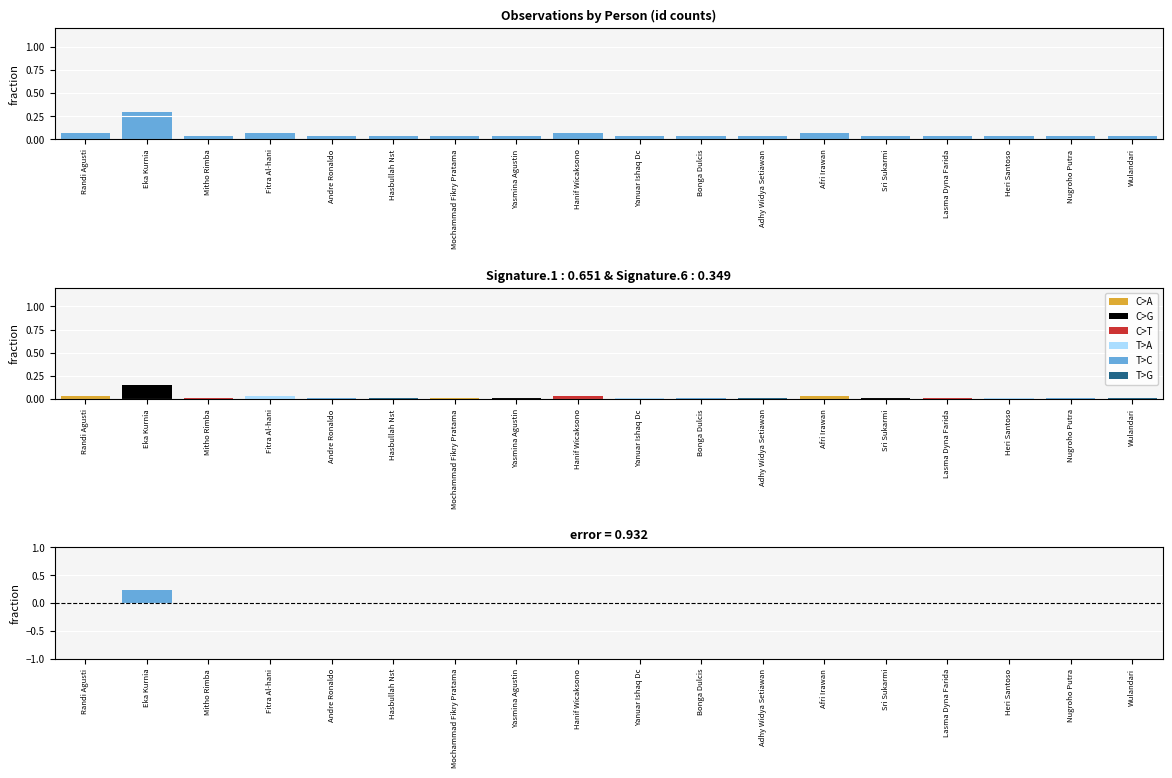

What position from the right is Heri Santoso?

3